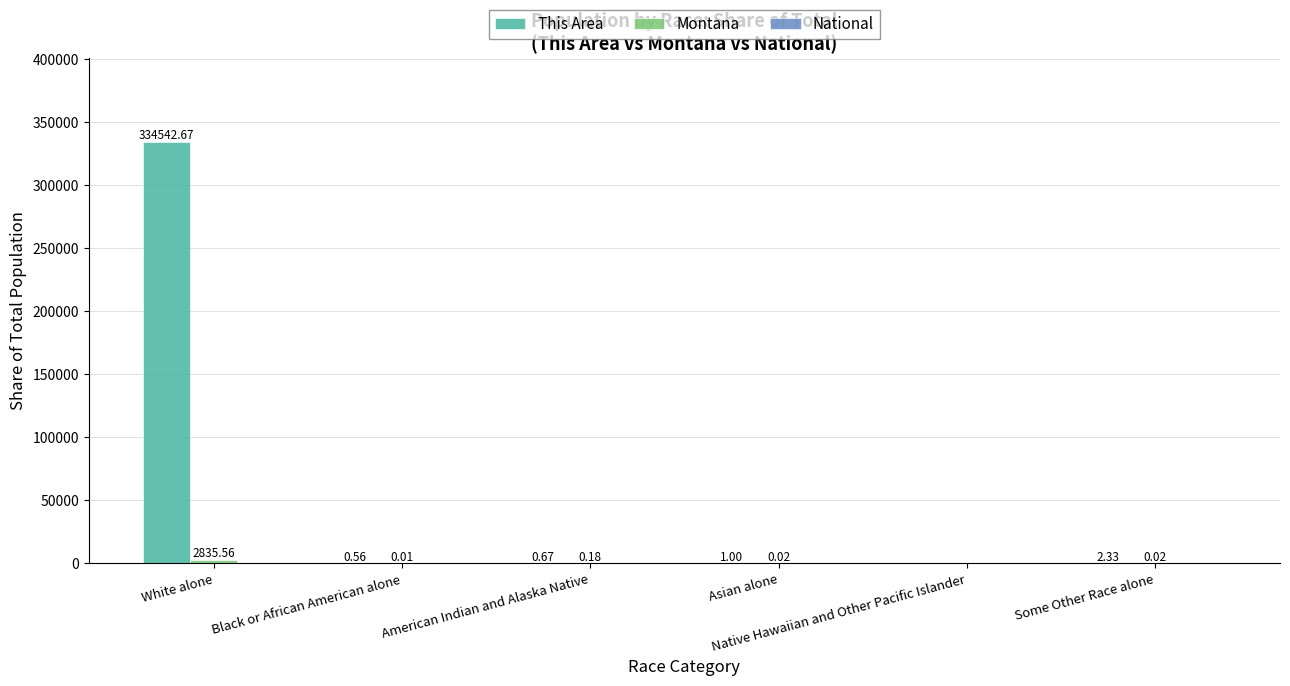

Reading left to right, extract all data points from this chart.

This Area: White alone=334542.7	Black or African American alone=0.6	American Indian and Alaska Native=0.7	Asian alone=1.0	Native Hawaiian and Other Pacific Islander=0.0	Some Other Race alone=2.3
Montana: White alone=2835.6	Black or African American alone=0.0	American Indian and Alaska Native=0.2	Asian alone=0.0	Native Hawaiian and Other Pacific Islander=0.0	Some Other Race alone=0.0
National: White alone=0.0	Black or African American alone=0.0	American Indian and Alaska Native=0.0	Asian alone=0.0	Native Hawaiian and Other Pacific Islander=0.0	Some Other Race alone=0.0